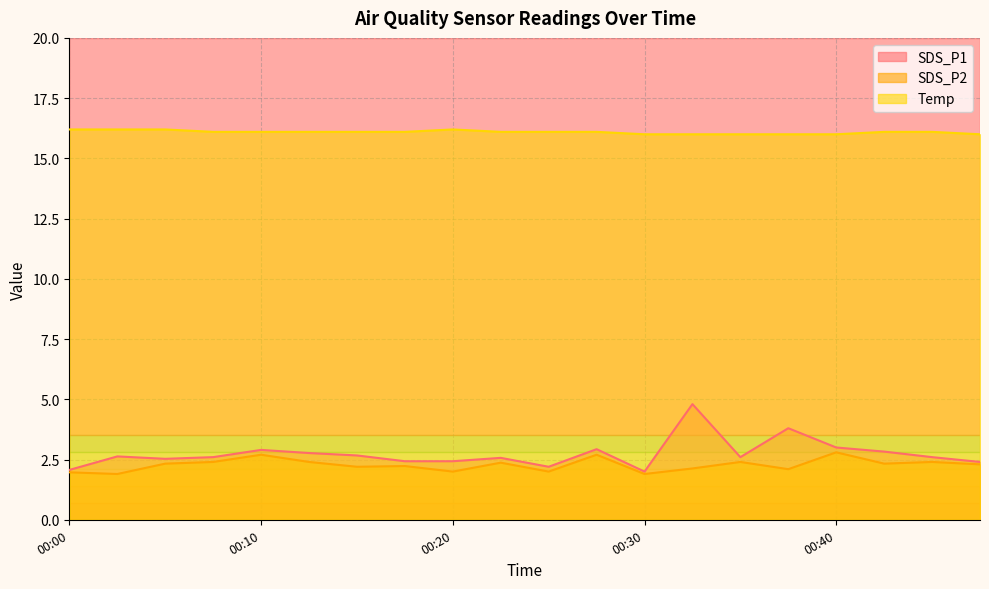

The value of Temp at 00:20 is 3.8. True or false?

False